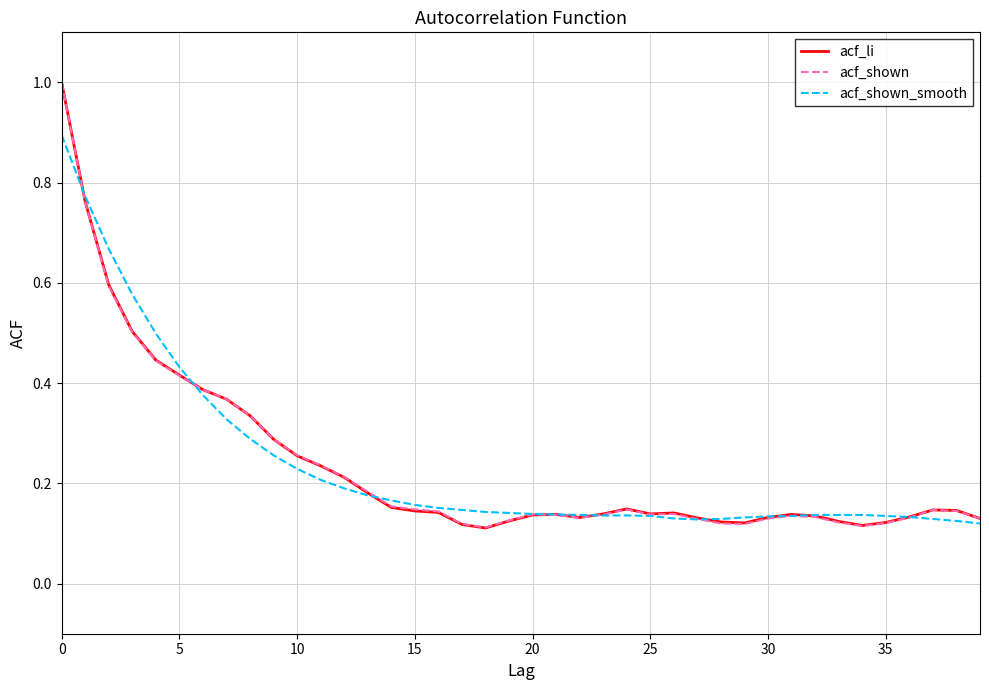

What is the difference between the maximum and minimum values in the acf_shown series?

0.9